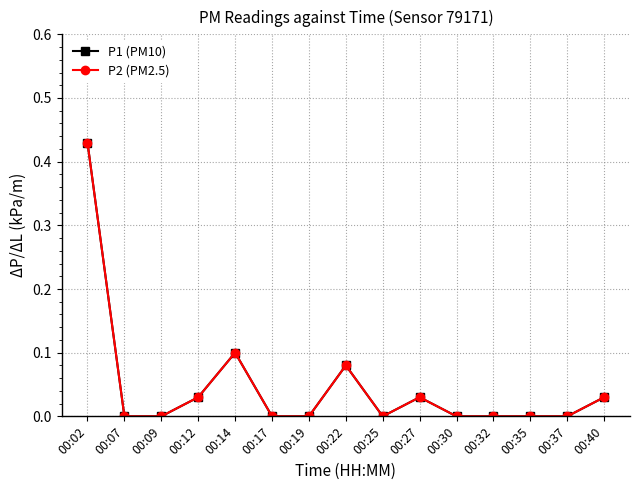

Between 00:27 and 00:37, which is larger?

00:27